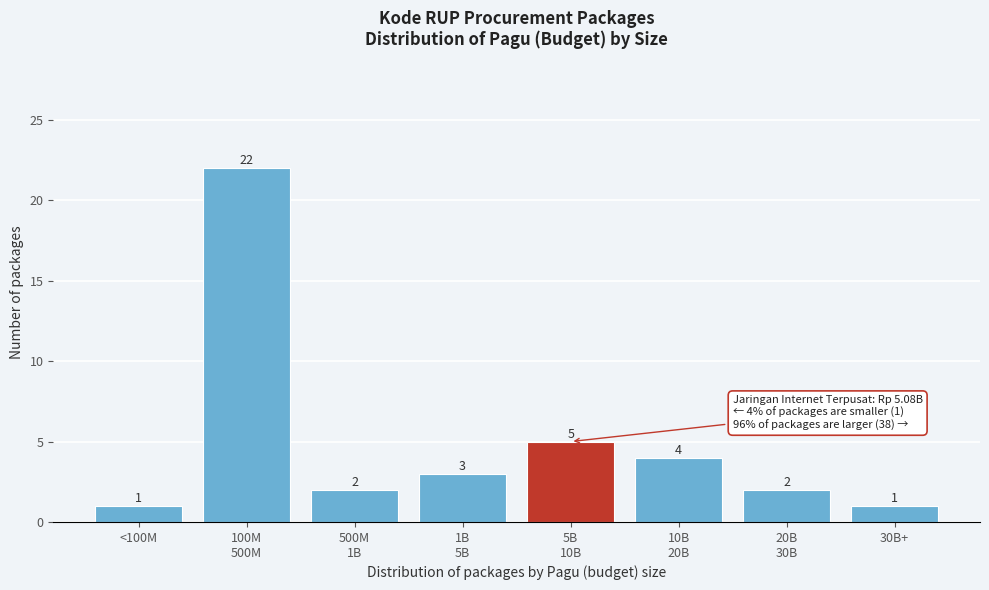

Reading right to left, extract all data points from this chart.

1	2	4	5	3	2	22	1